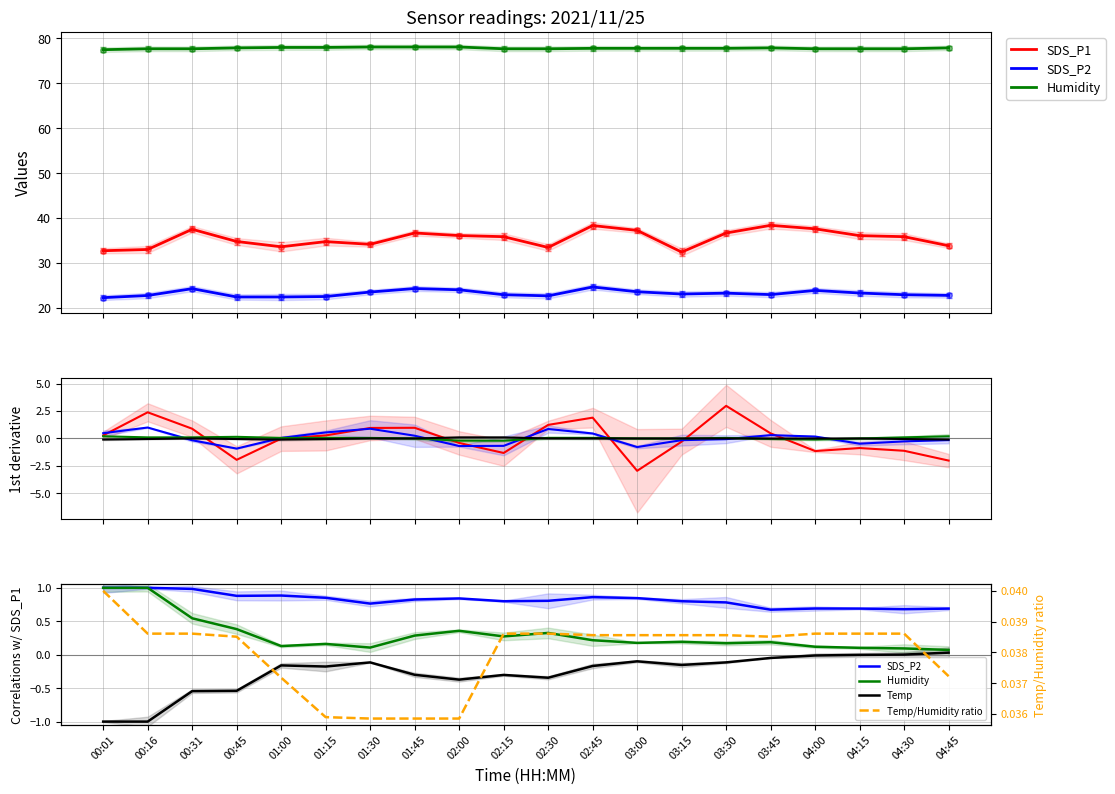

Where is the first local minimum for SDS_P1?

00:45